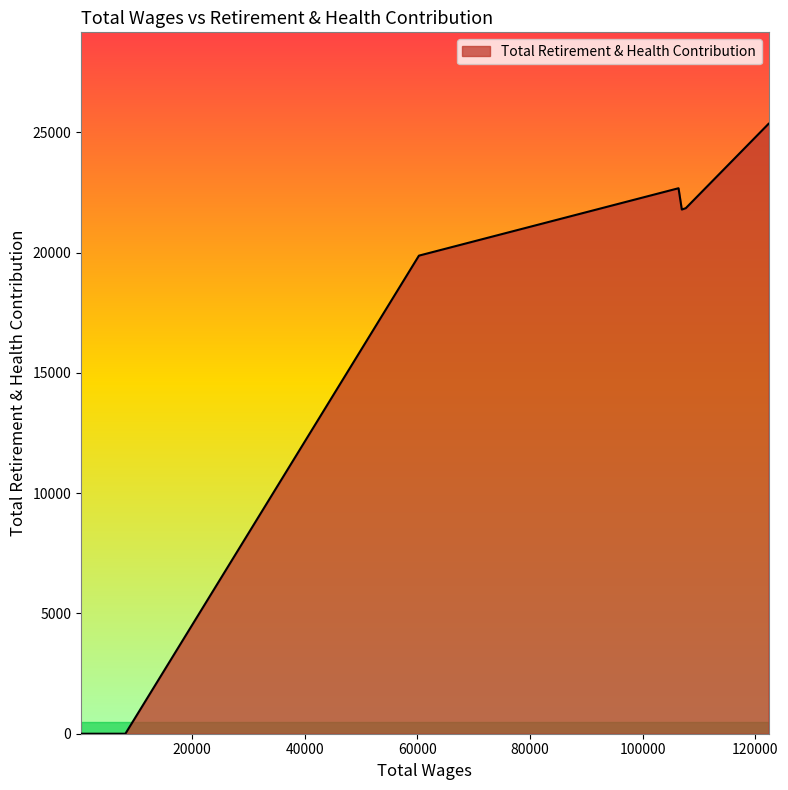

How many lines are shown in the chart?

1